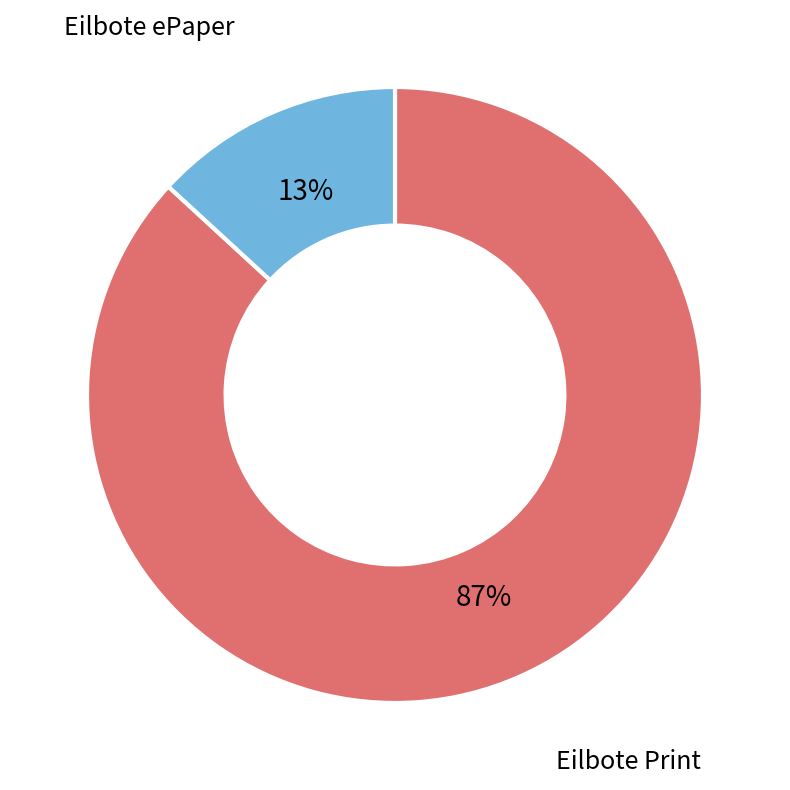

To the nearest percent, what is the difference between the largest and smallest slice percentages?

74%